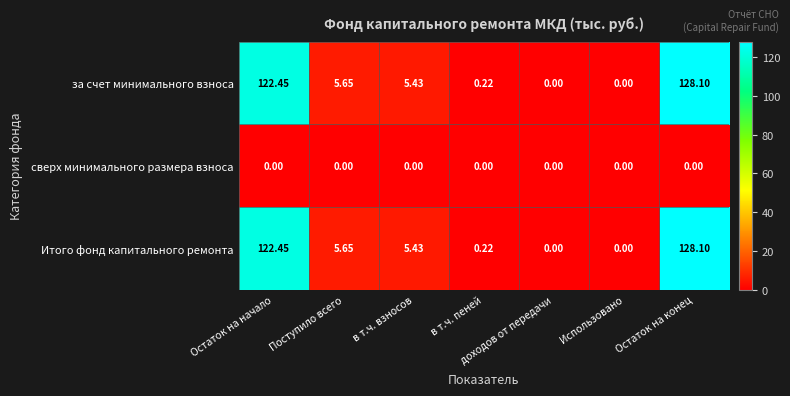

Which label corresponds to the largest value in the chart?

Остаток на конец